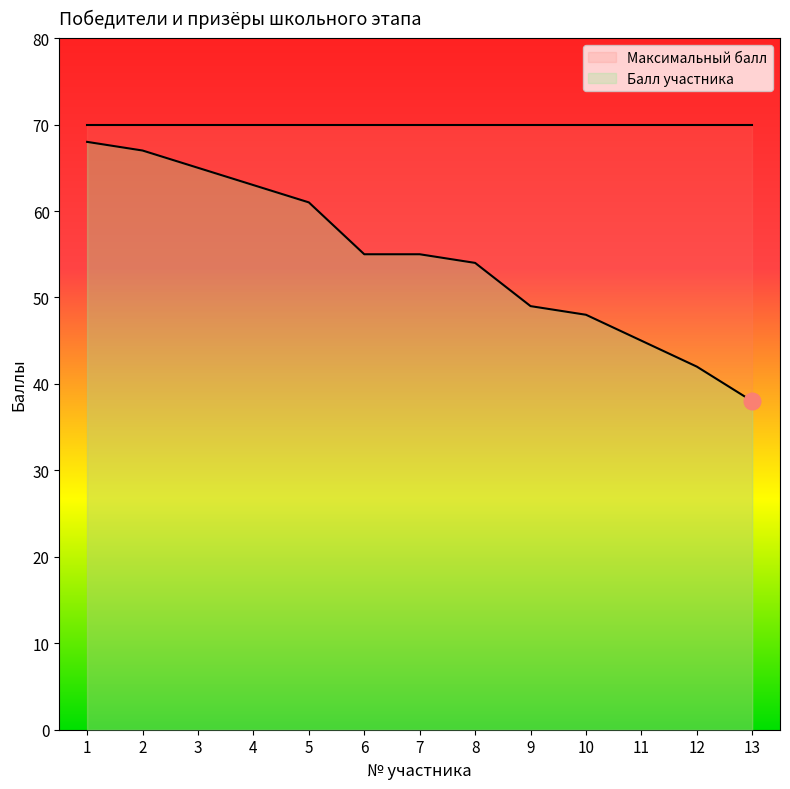

True or false: the data shows 49 at 9.

True